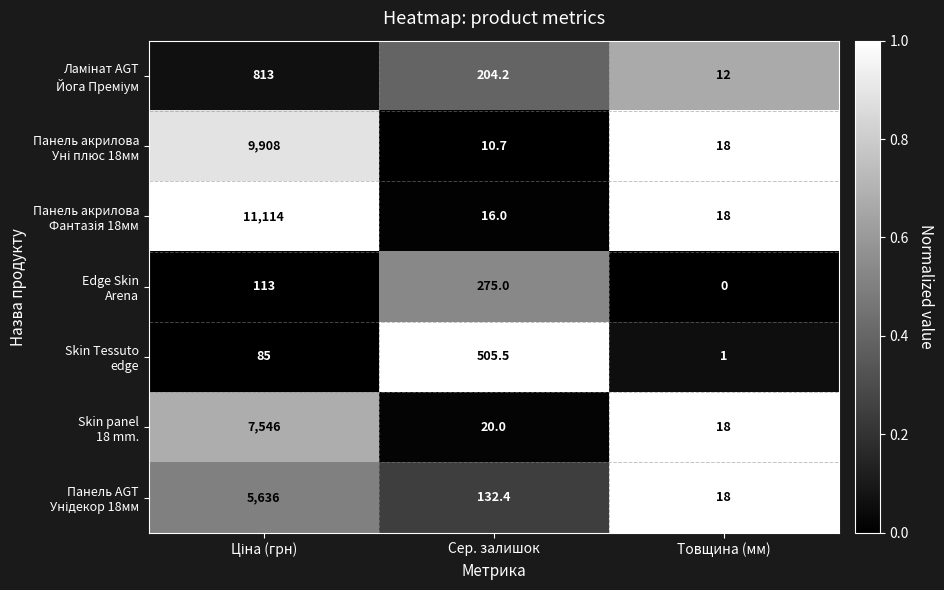

What is the greatest value displayed?

11114.0